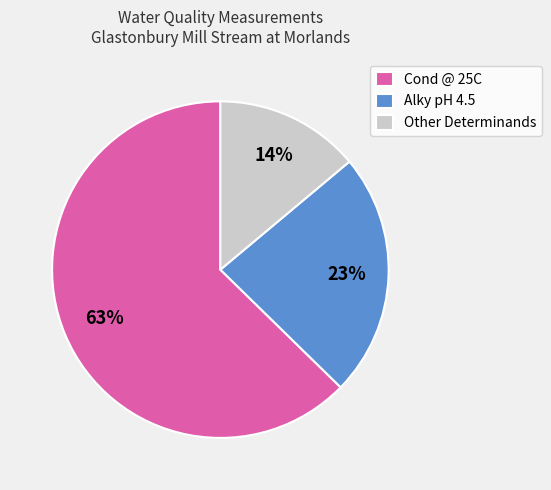

Is the sum of Cond @ 25C and Other Determinands greater than half?

Yes